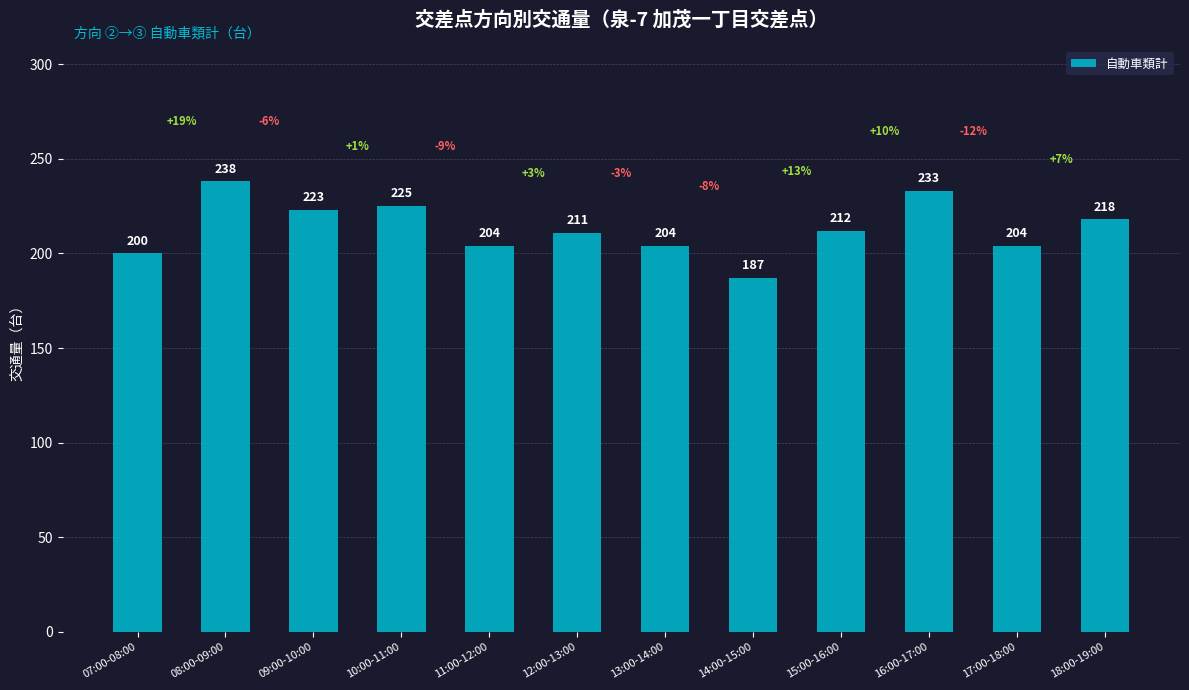

The value at 18:00-19:00 is 218. True or false?

True